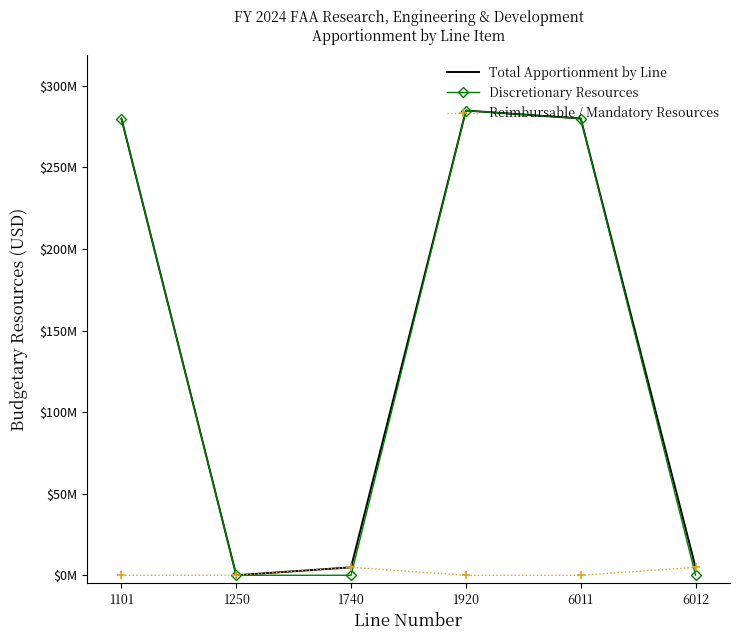

How many values in the Reimbursable / Mandatory Resources series exceed 35000?

2